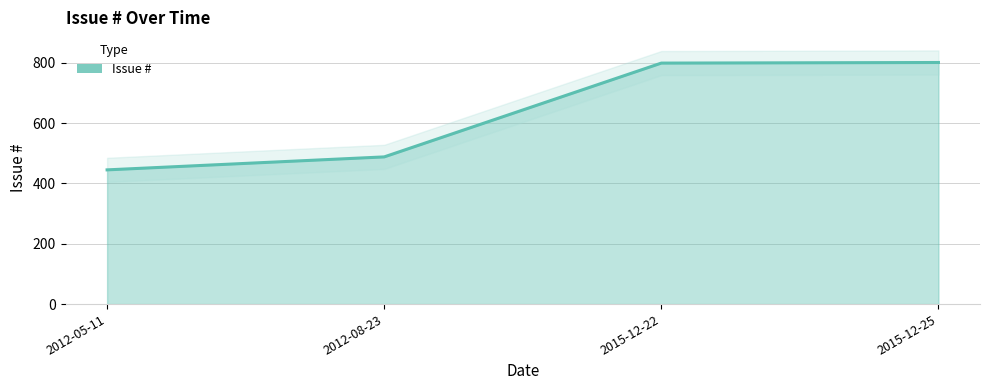

What is the label of the 3rd point from the right?

2012-08-23